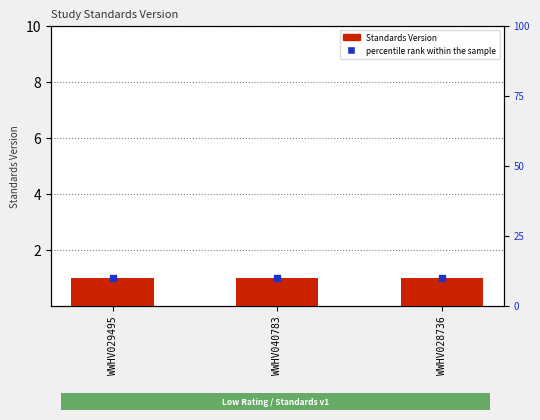

Which series contains the highest Y value?

percentile rank within the sample